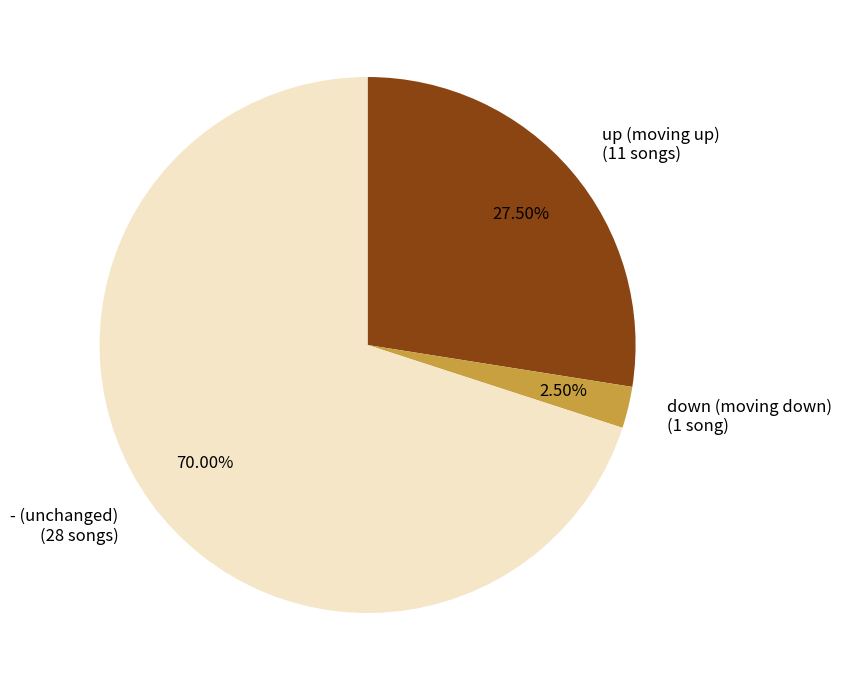

True or false: up accounts for 36% of the total.

False